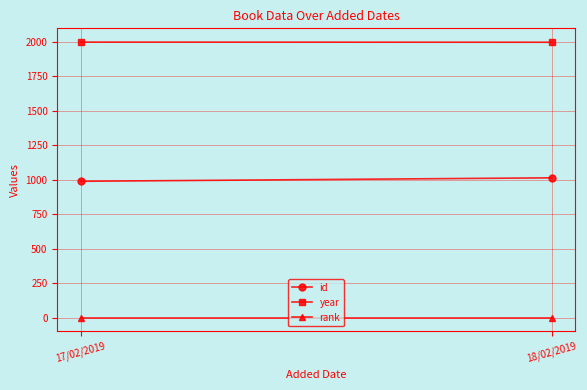

Rank the series by their average value, from highest to lowest.

year, id, rank